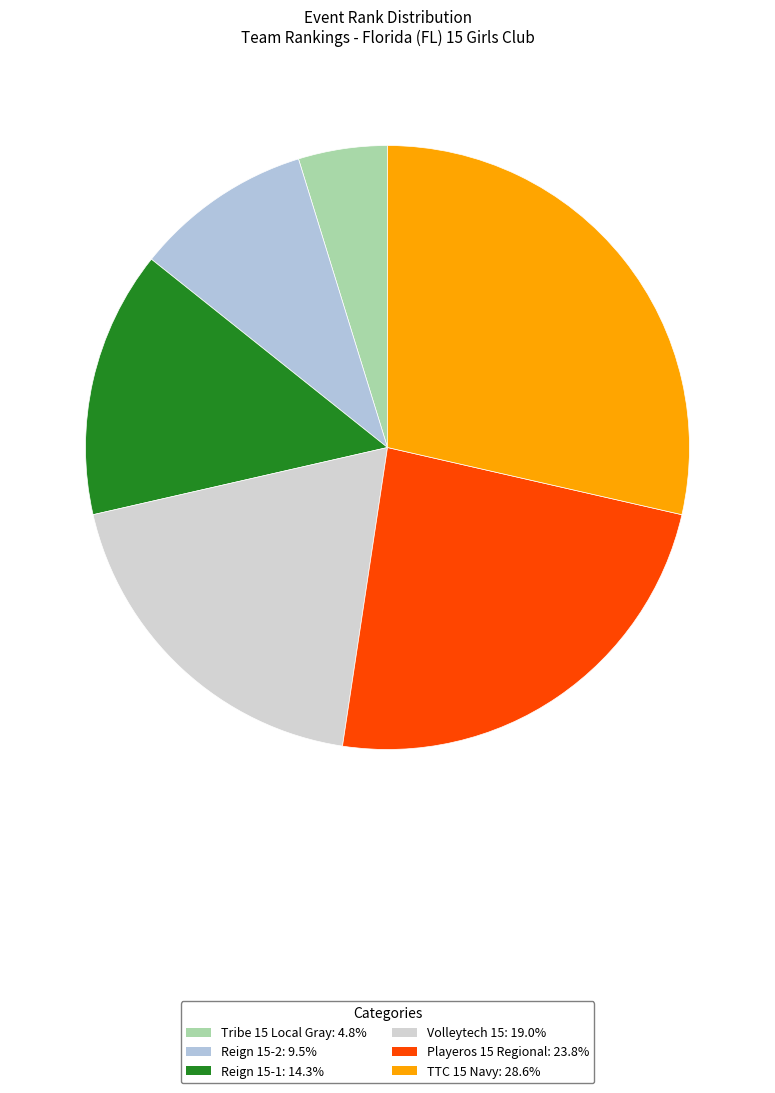

Combined, what portion of the pie is Reign 15-2 and Volleytech 15?

28.6%